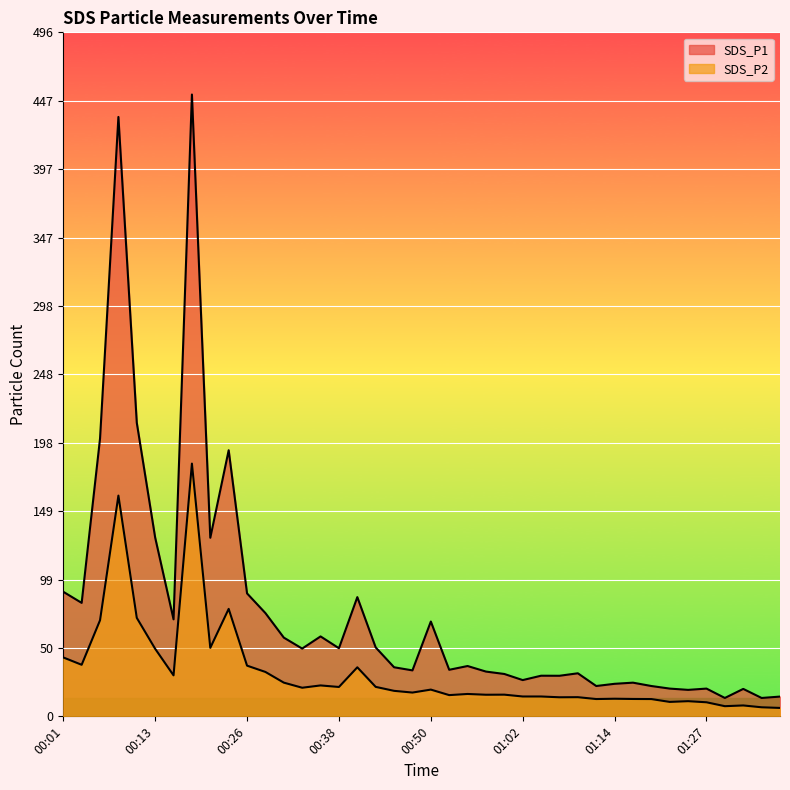

What is the difference between the SDS_P2 values at 00:57 and 00:28?

16.5